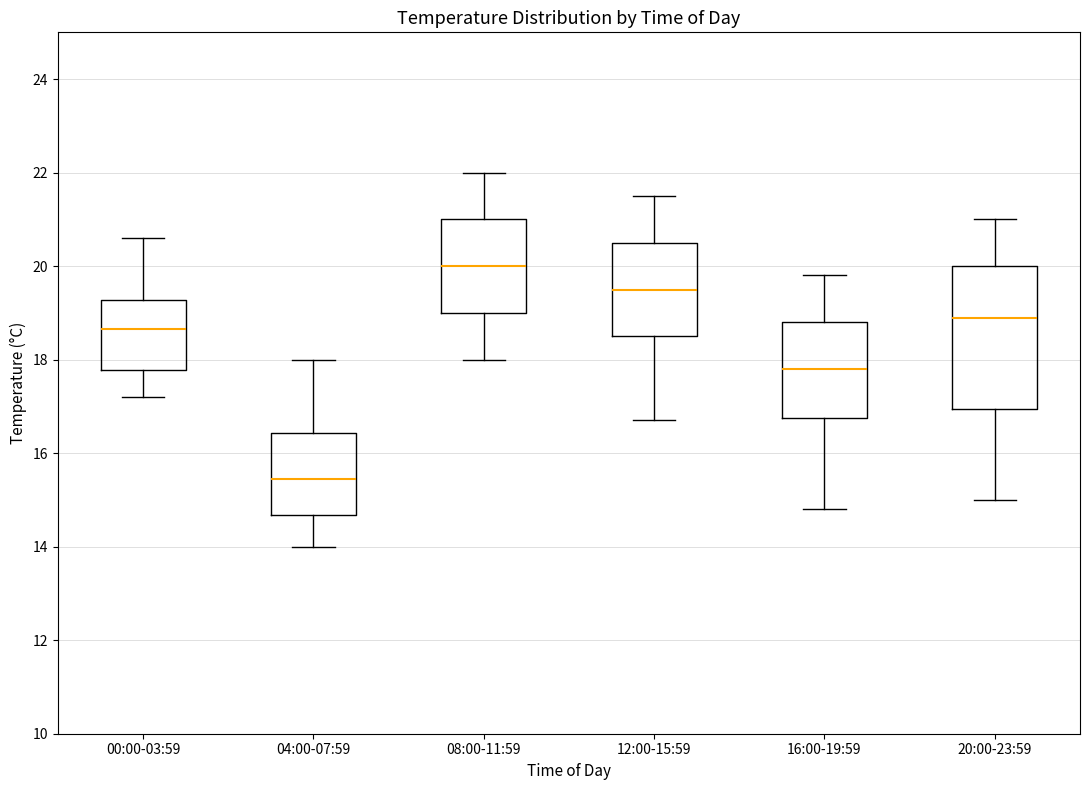

Reading left to right, transcribe this box plot: for each box, give where its median line is, the range the box spans, and where its two whiskers end, as read against the y-axis. The values are not printed on the chart, so give them approximately, as read against the axis.

00:00-03:59: median 18.6, box 17.8 to 19.2, whiskers 17.2 to 20.6
04:00-07:59: median 15.4, box 14.6 to 16.4, whiskers 14.0 to 18.0
08:00-11:59: median 20.0, box 19.0 to 21.0, whiskers 18.0 to 22.0
12:00-15:59: median 19.6, box 18.6 to 20.6, whiskers 16.8 to 21.6
16:00-19:59: median 17.8, box 16.8 to 18.8, whiskers 14.8 to 19.8
20:00-23:59: median 19.0, box 17.0 to 20.0, whiskers 15.0 to 21.0